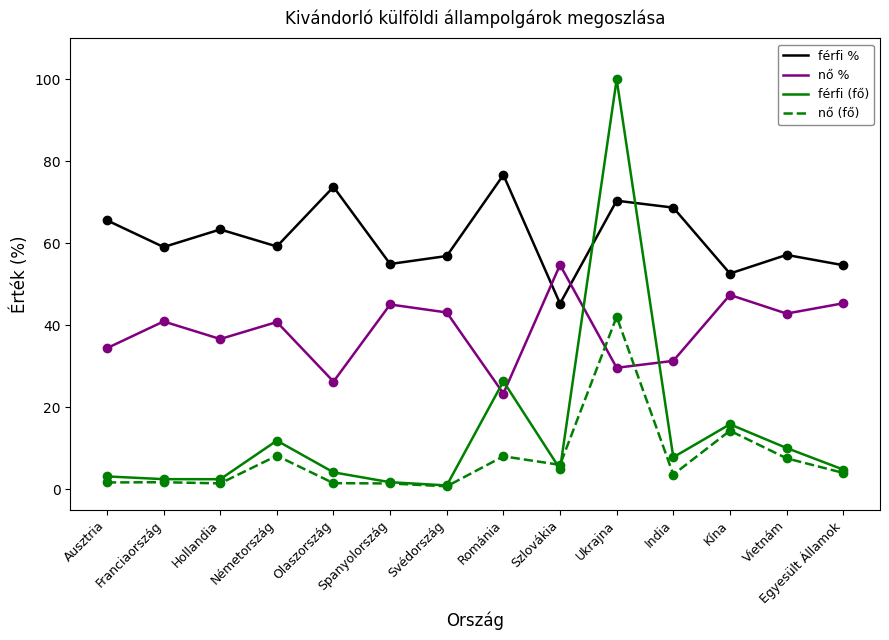

What is the total value across all series at Franciaország?

104.1